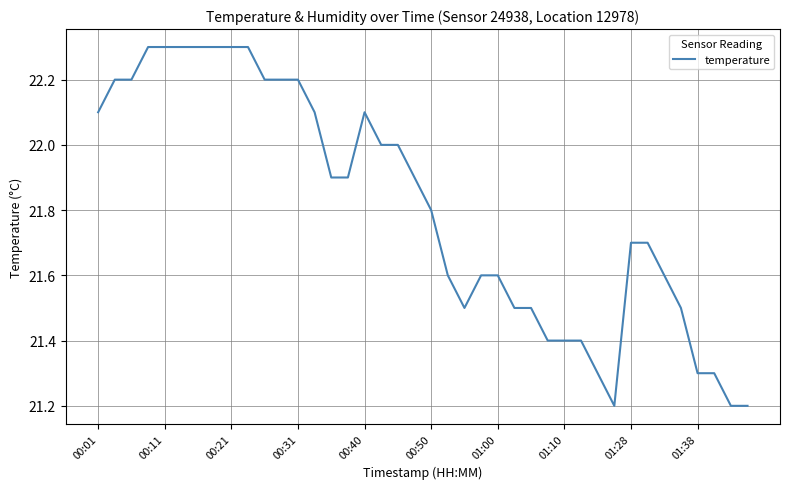

What is the difference between the maximum and minimum values?

1.1